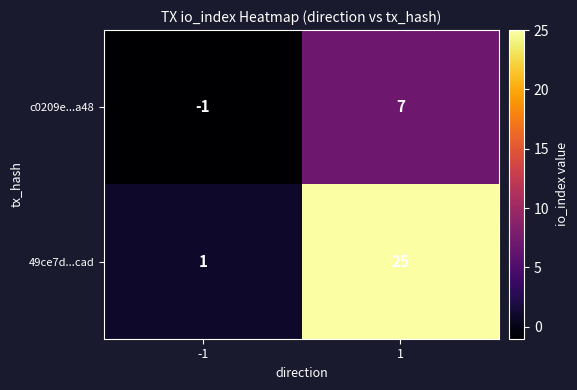

Rank the series by their maximum value, from highest to lowest.

49ce7d...cad, c0209e...a48